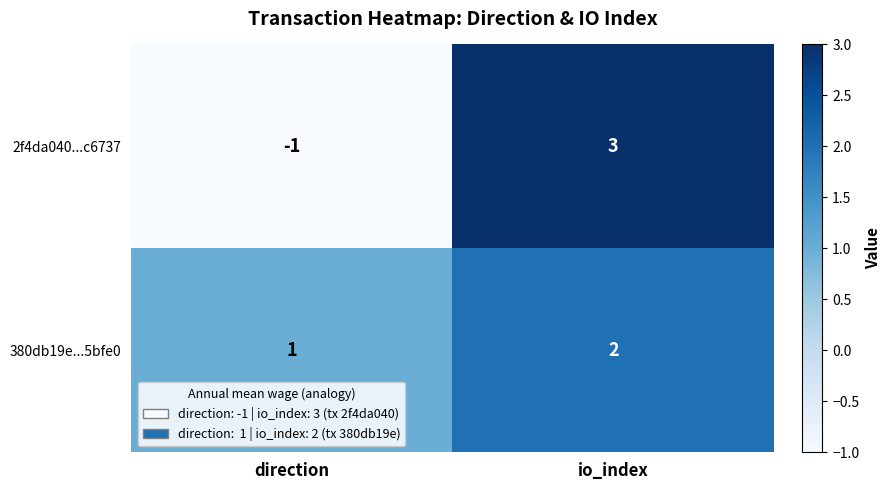

True or false: 2f4da040...c6737 has a value of -2 at direction.

False